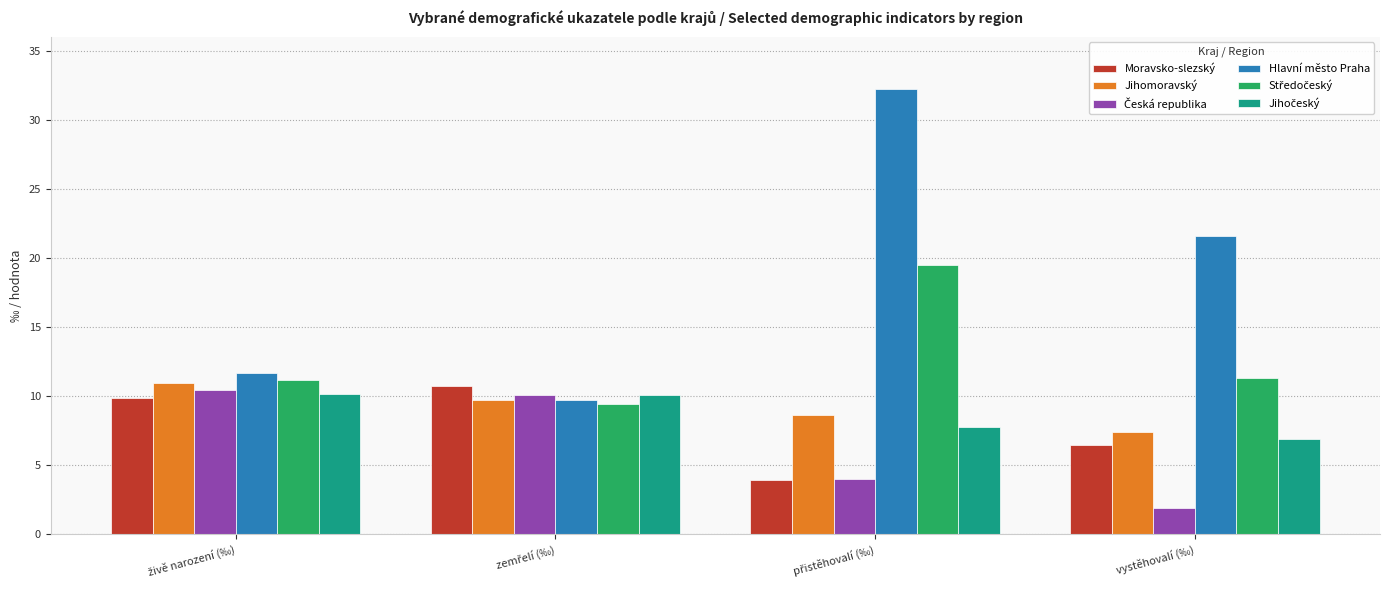

Which series has the widest spread of values?

Hlavní město Praha